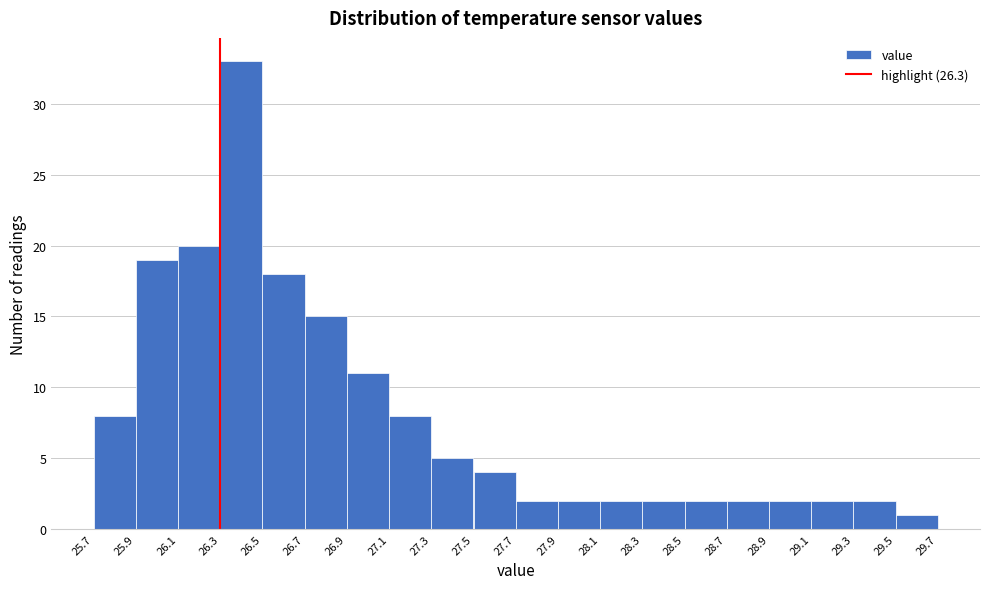

What is the height of the bar covering 29.5 to 29.7 on the x-axis? The values are not printed on the chart, so give them approximately, as read against the axis.

1